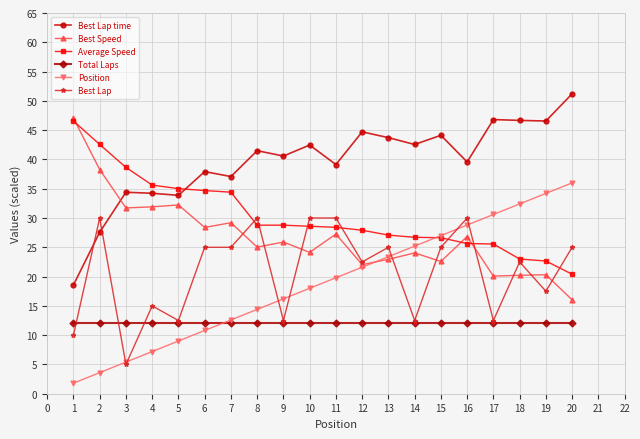

What is the value of the Average Speed point at the 7th from the left?

34.4